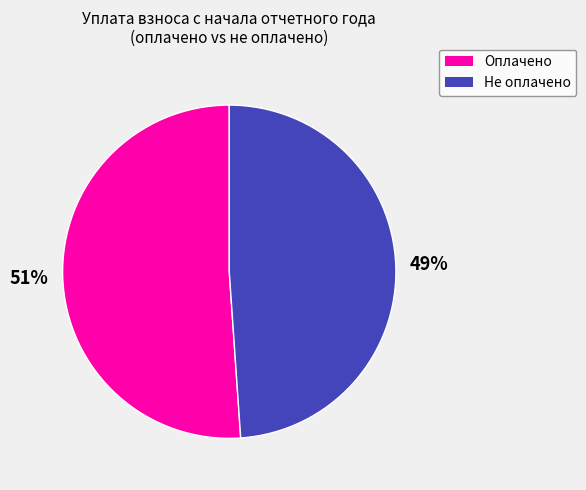

Which slice is the largest?

Оплачено